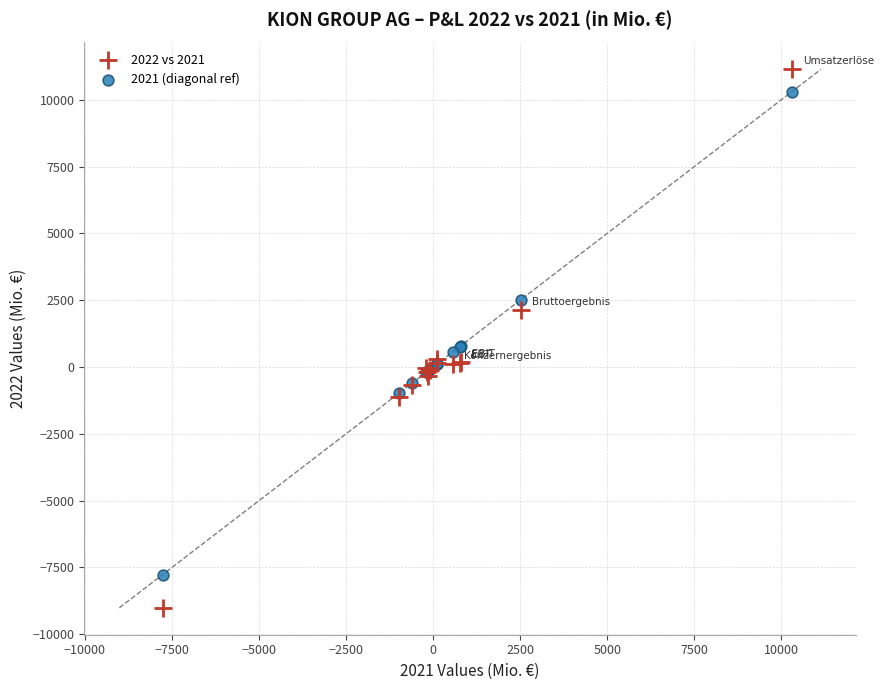

Which series reaches the minimum Y coordinate?

2022 vs 2021